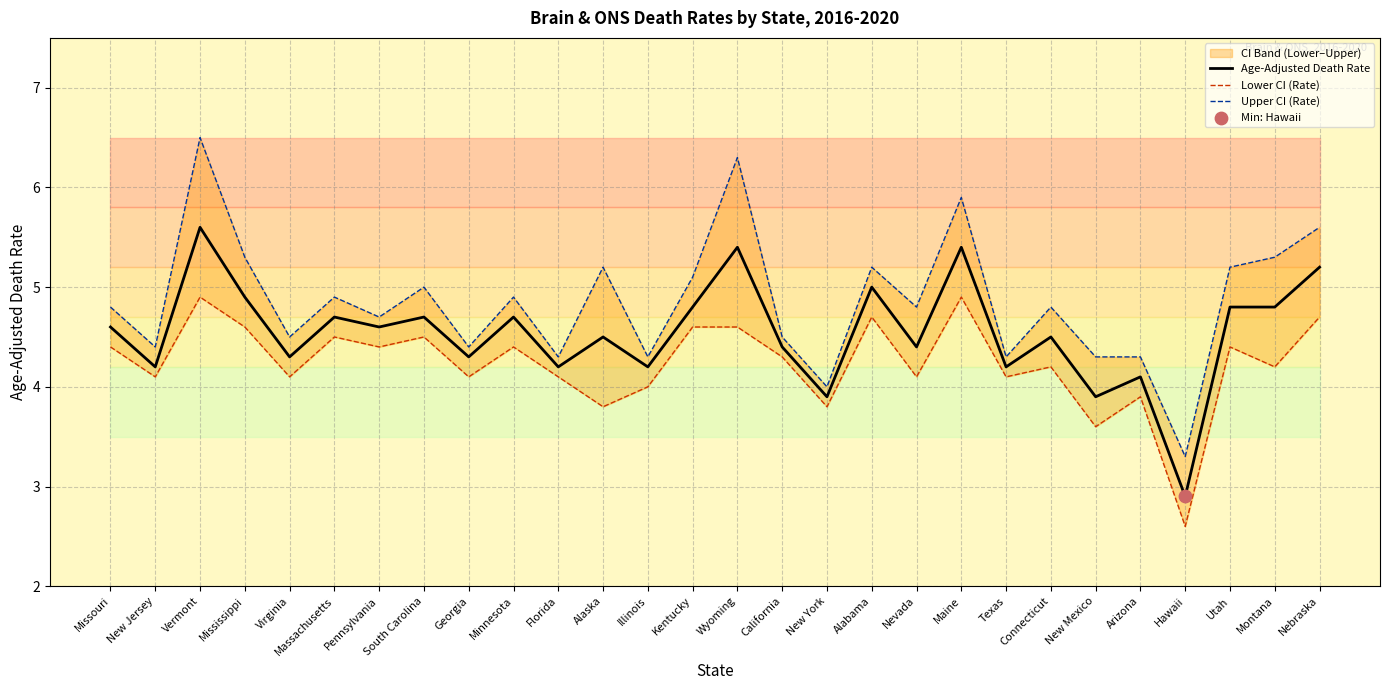

Which series contains the highest Y value?

Upper CI (Rate)